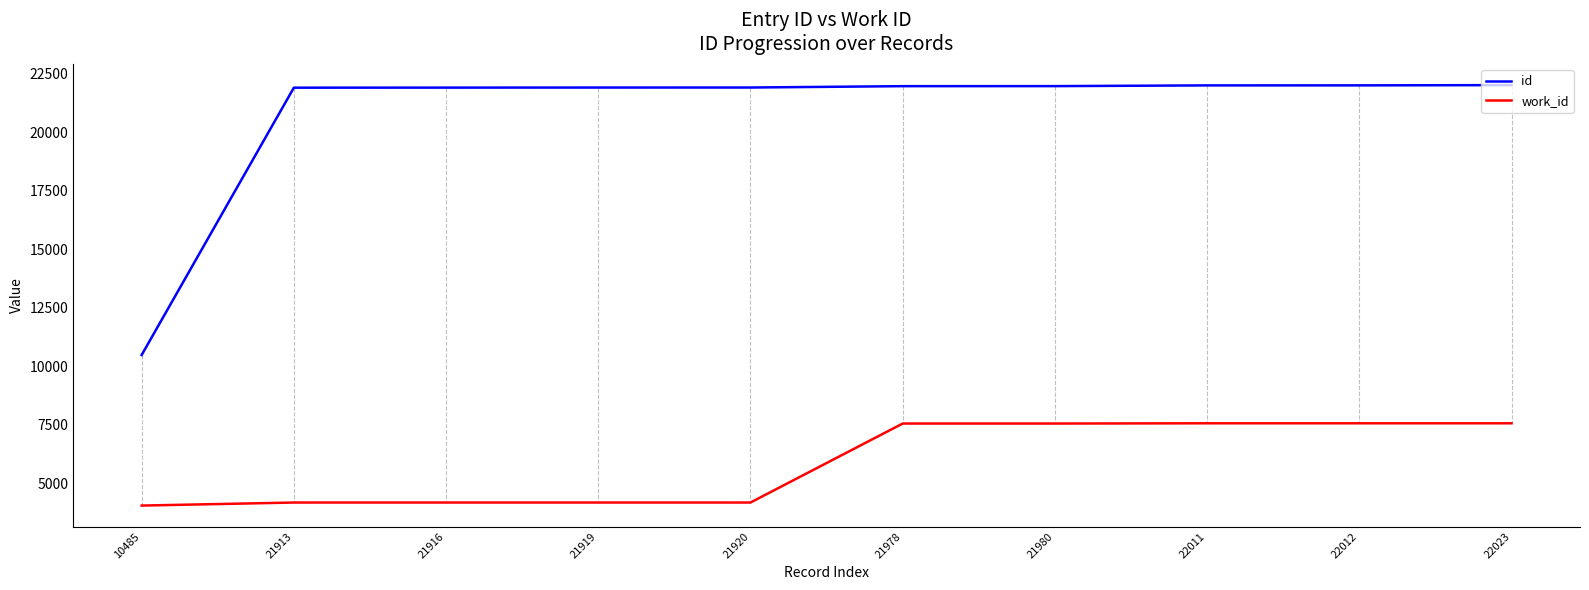

True or false: work_id and id cross at least once.

False